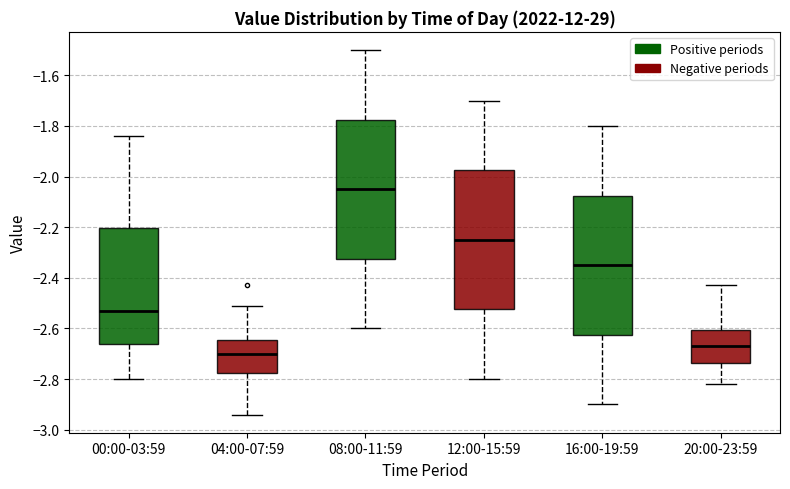

Reading left to right, transcribe this box plot: for each box, give where its median line is, the range the box spans, and where its two whiskers end, as read against the y-axis. The values are not printed on the chart, so give them approximately, as read against the axis.

00:00-03:59: median -2.52, box -2.66 to -2.20, whiskers -2.80 to -1.84
04:00-07:59: median -2.70, box -2.78 to -2.64, whiskers -2.94 to -2.50
08:00-11:59: median -2.04, box -2.32 to -1.78, whiskers -2.60 to -1.50
12:00-15:59: median -2.24, box -2.52 to -1.98, whiskers -2.80 to -1.70
16:00-19:59: median -2.34, box -2.62 to -2.08, whiskers -2.90 to -1.80
20:00-23:59: median -2.66, box -2.74 to -2.60, whiskers -2.82 to -2.42